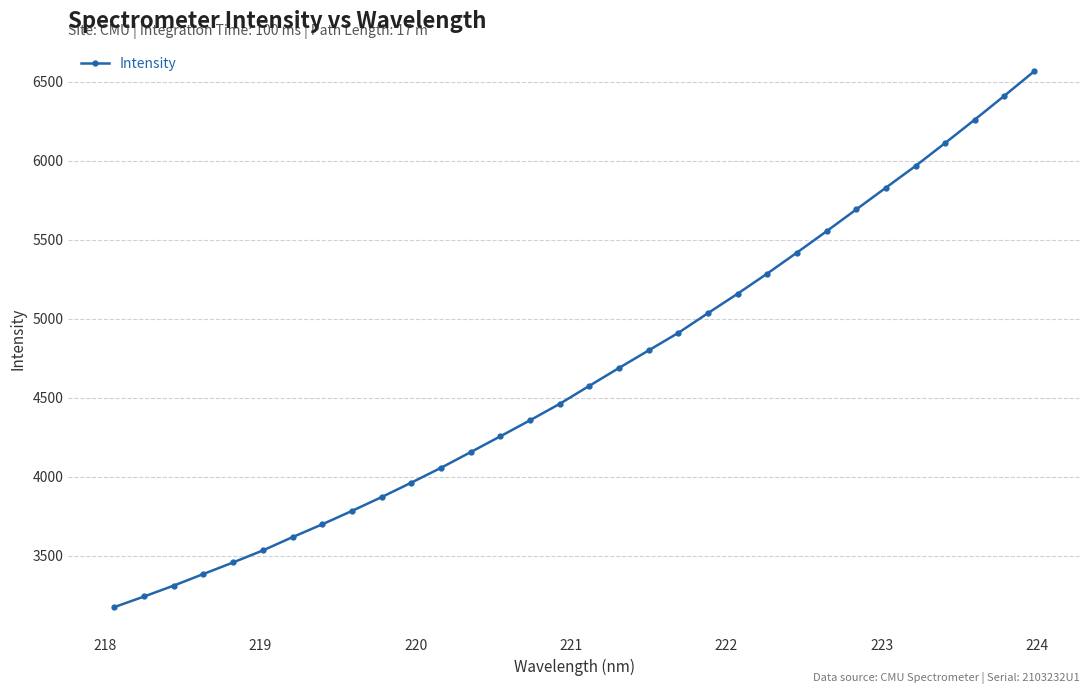

What is the value of the 6th point from the left?

3533.2